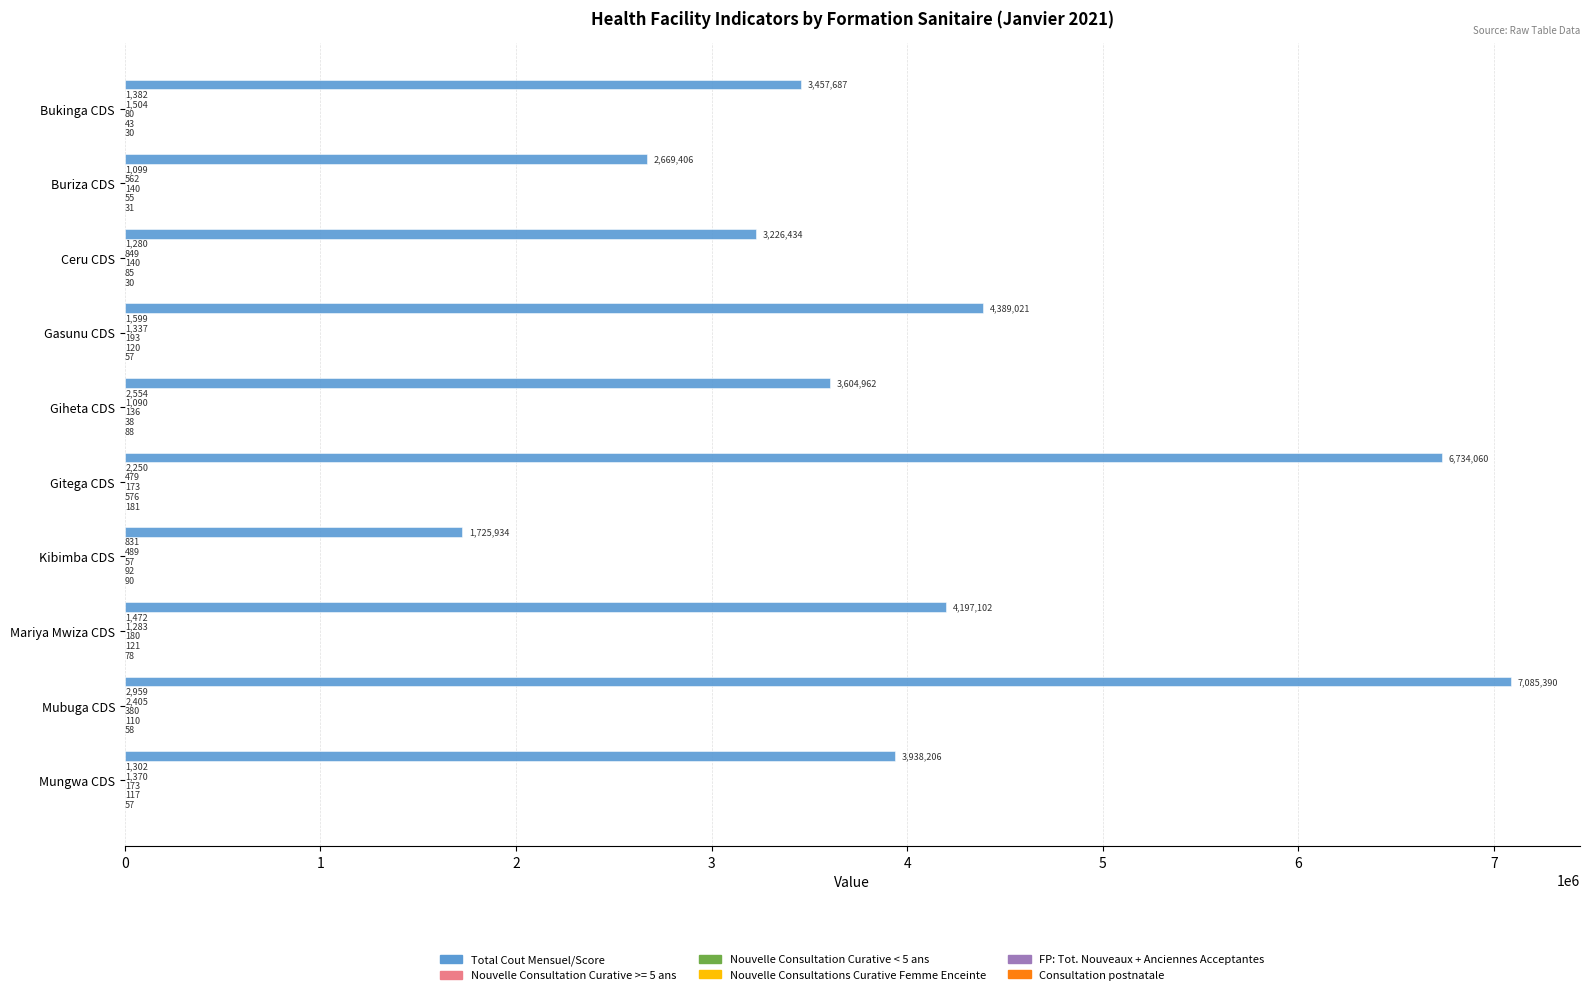

Read the Total Cout Mensuel/Score value at Gitega CDS.

6734060